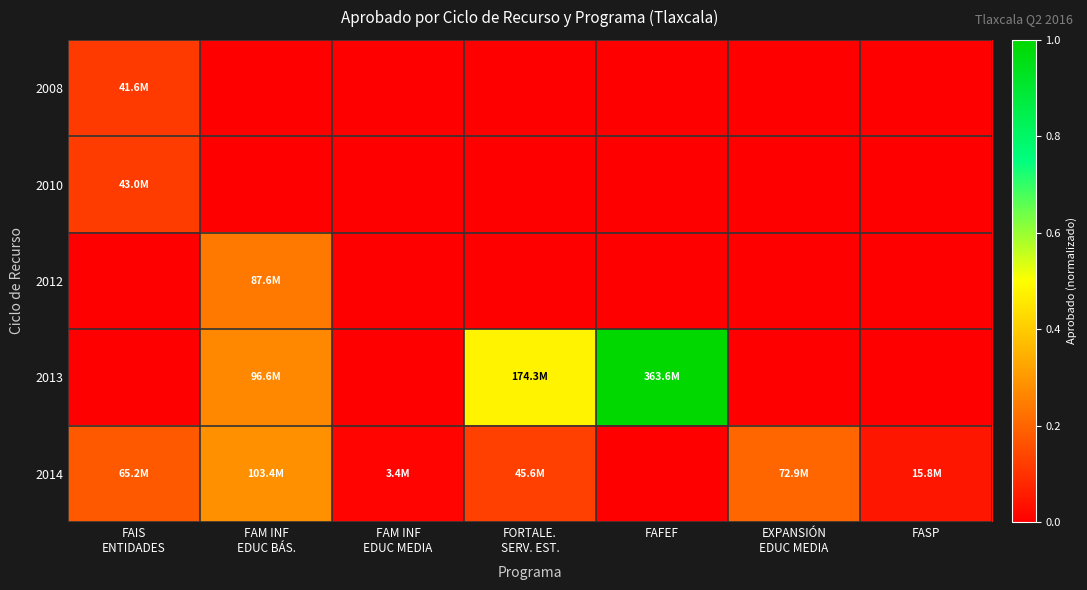

Which series has the largest total across all categories?

2013